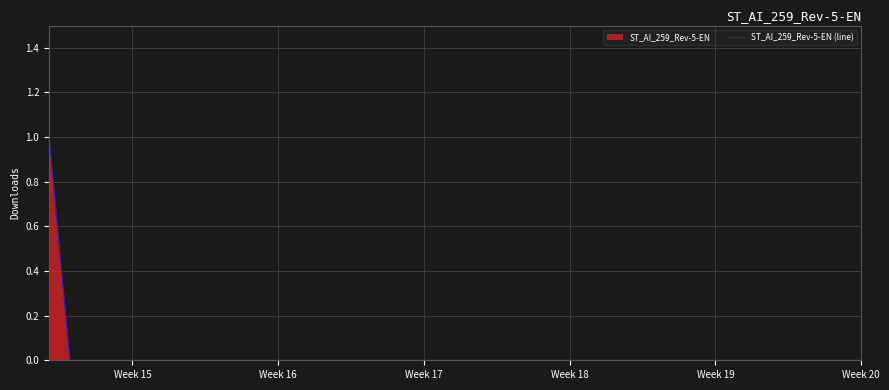

What is the difference between the maximum and minimum values?

1